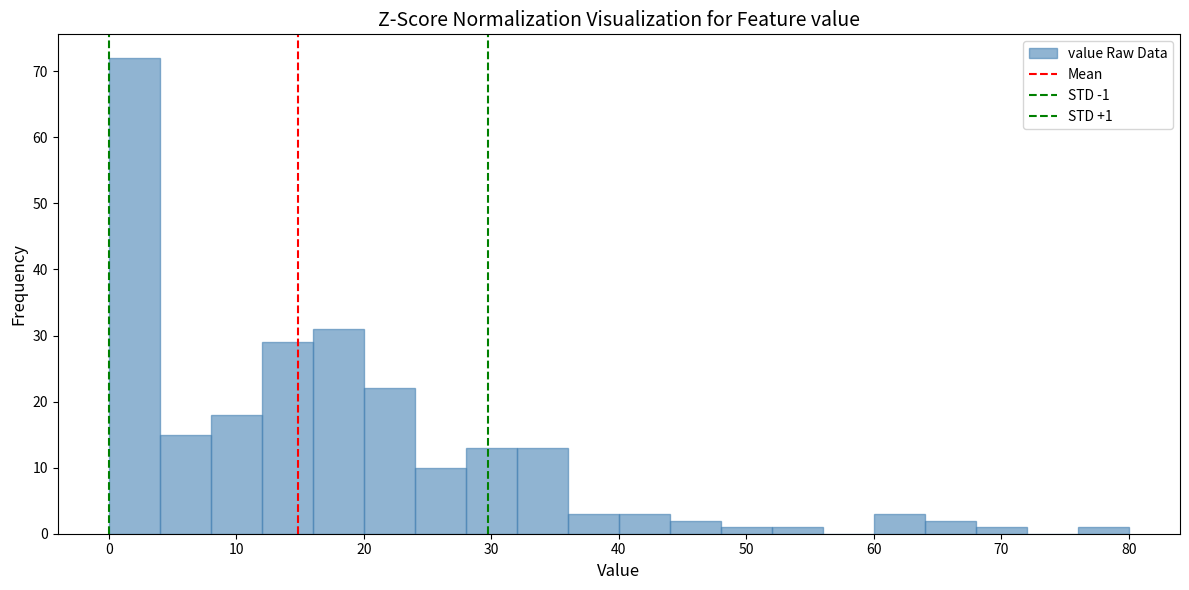

Over which range of the x-axis is the bar tallest?

0 to 4